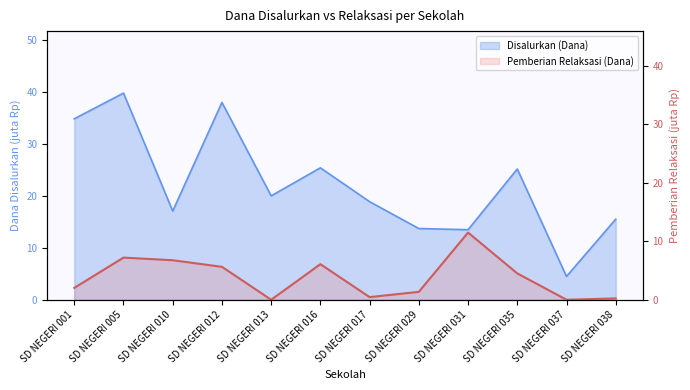

List the labels in order of value, smallest first.

SD NEGERI 013, SD NEGERI 037, SD NEGERI 038, SD NEGERI 017, SD NEGERI 029, SD NEGERI 001, SD NEGERI 035, SD NEGERI 012, SD NEGERI 016, SD NEGERI 010, SD NEGERI 005, SD NEGERI 031